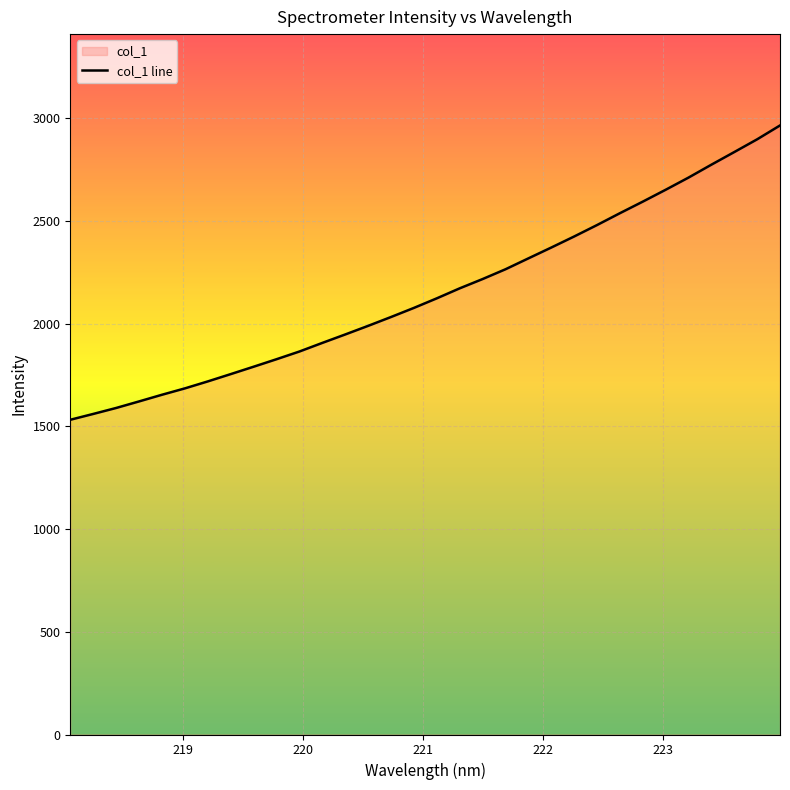

Count the number of values greater than 2124.

16